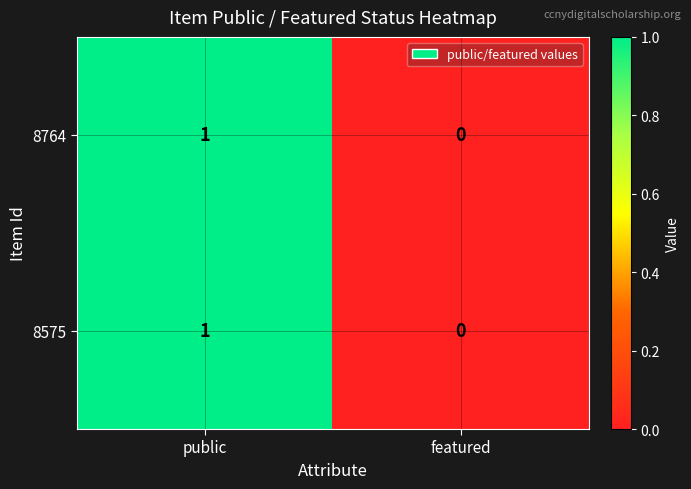

Which category has the highest value across all series?

public